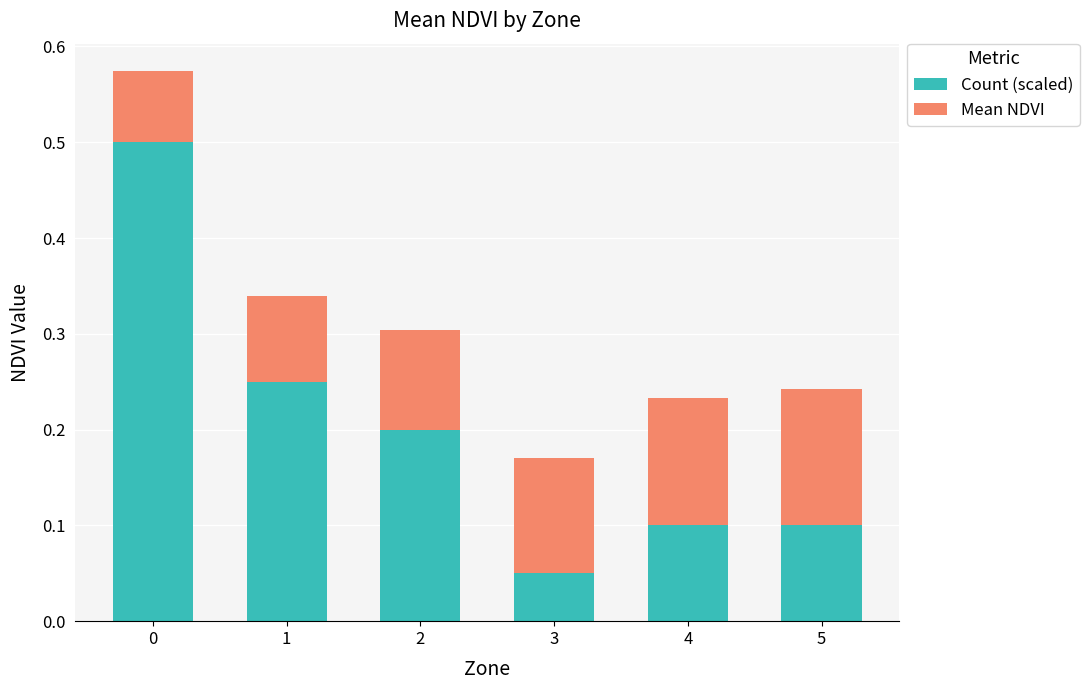

How many bars are there in total?

6